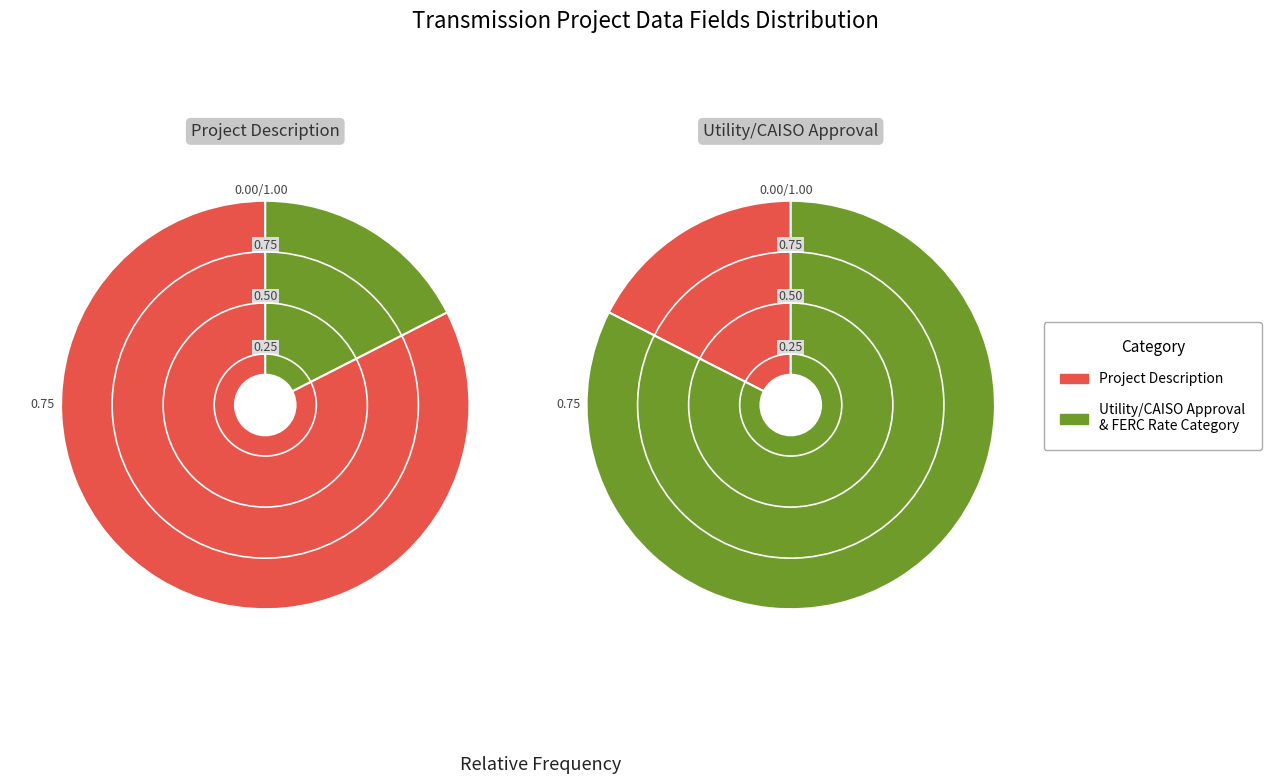

What is the largest slice in the pie chart?

Project Description